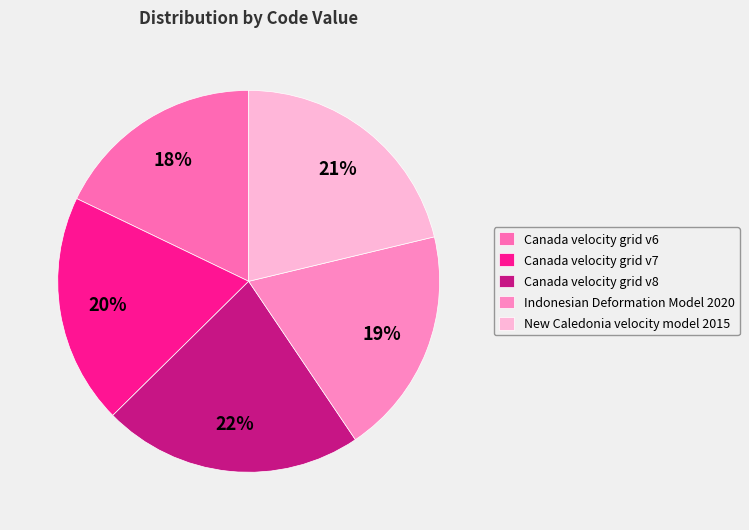

To the nearest percent, what percentage of the pie is New Caledonia velocity model 2015?

21%